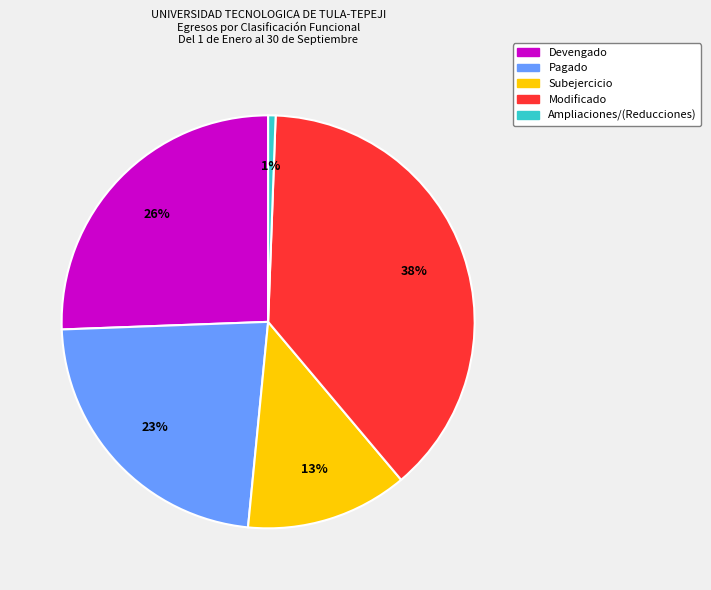

To the nearest percent, what portion does Ampliaciones/(Reducciones) represent?

1%